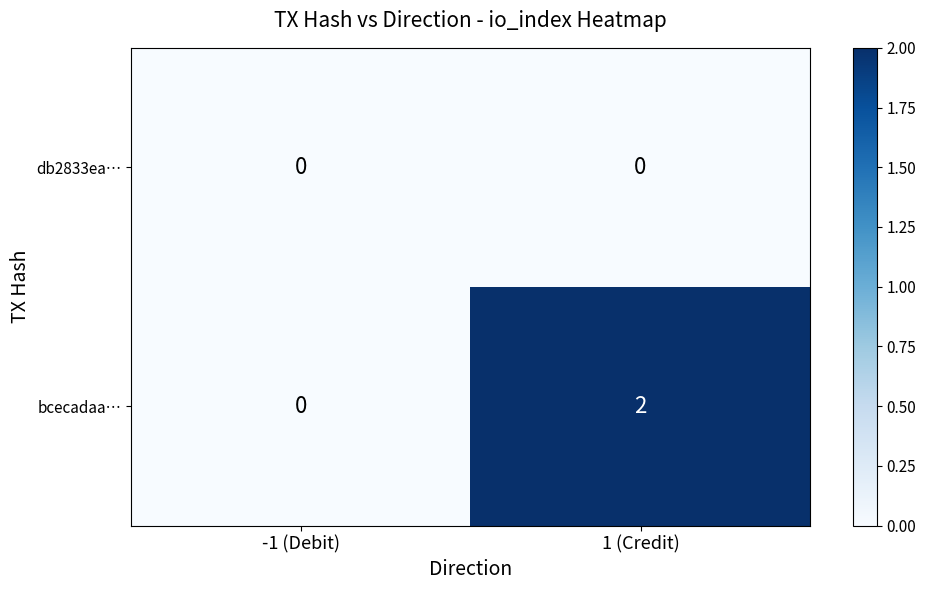

What is the spread (max minus min) of values at 1 (Credit)?

2